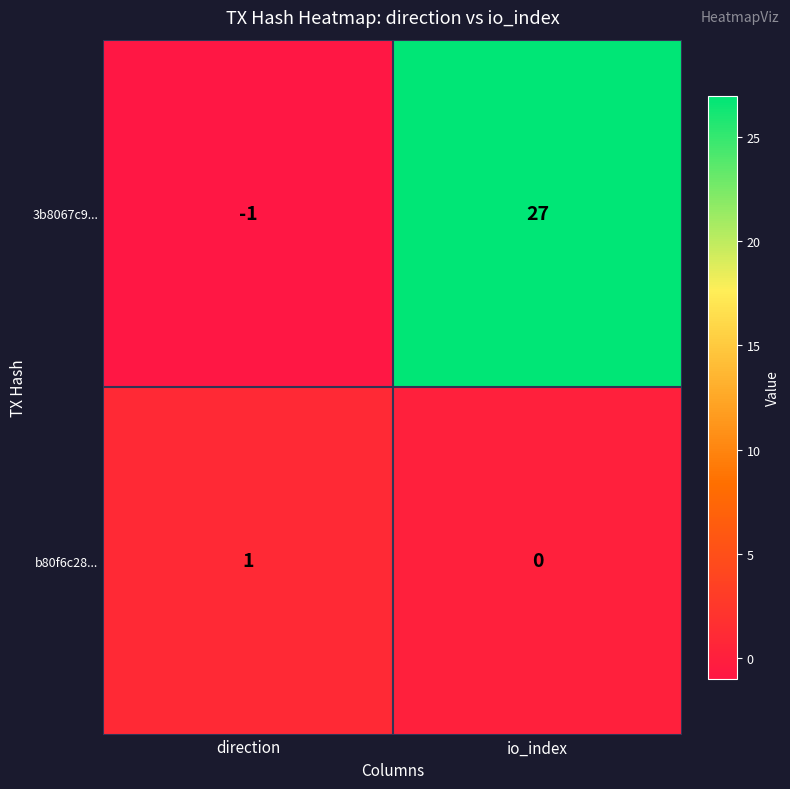

At which label is b80f6c28... closest to 0?

io_index